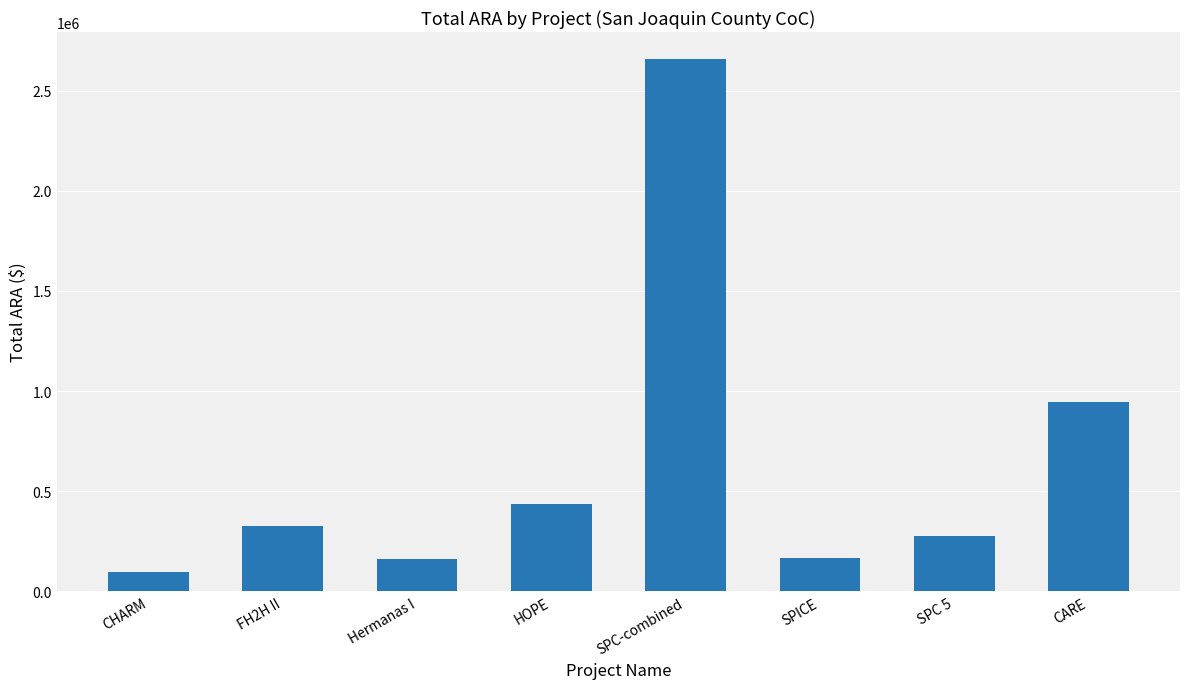

What is the sum of all values?

5067283